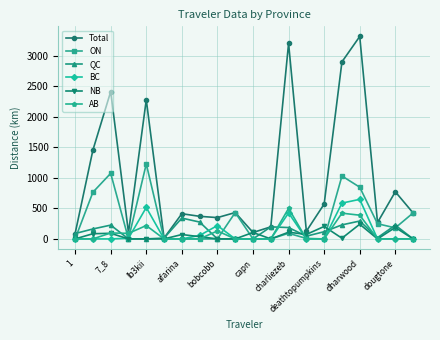

What is the value of the Total point at the 12th from the left?

197.9